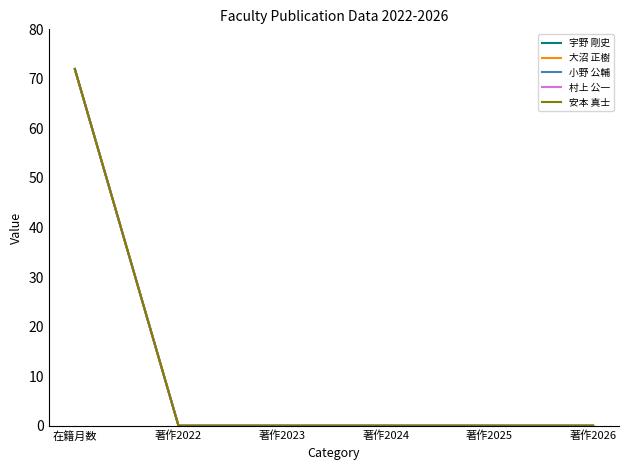

Is this an area chart (filled region under the line)?

No